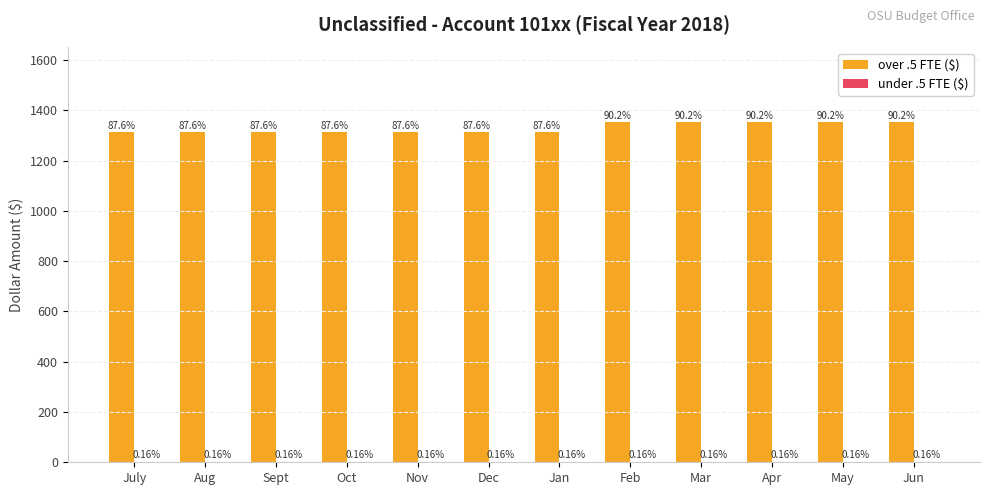

How many groups of bars are there?

12